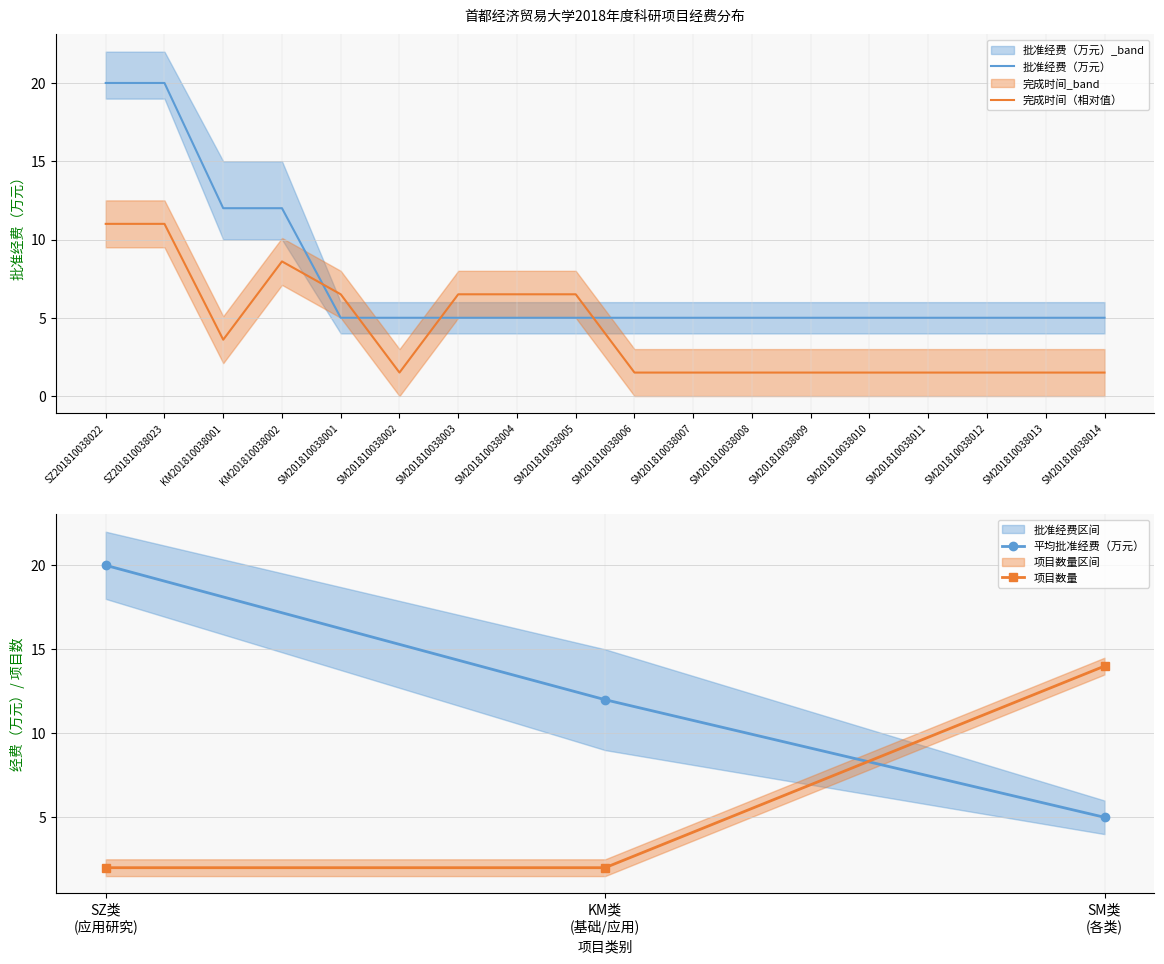

True or false: there are more than 2 points higher than both neighbors.

False